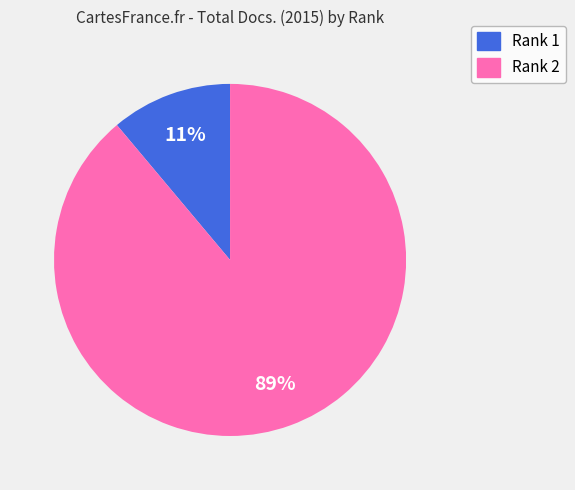

Count the number of slices in the pie.

2